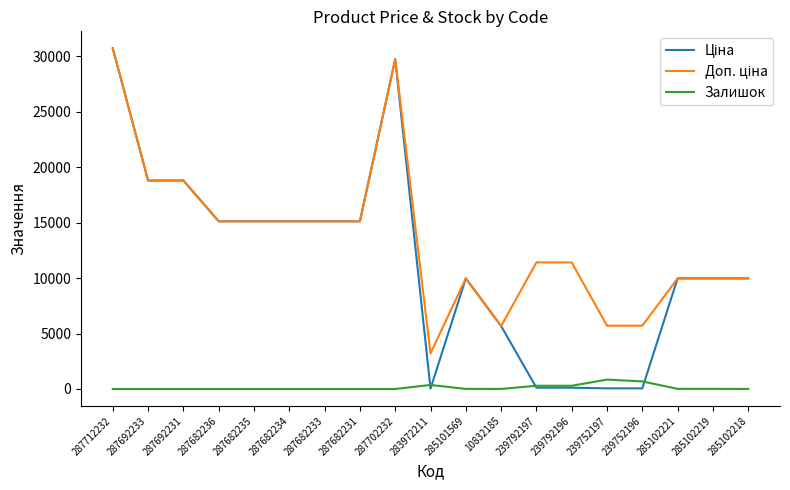

What is the total value across all series at 287692231?

37593.6